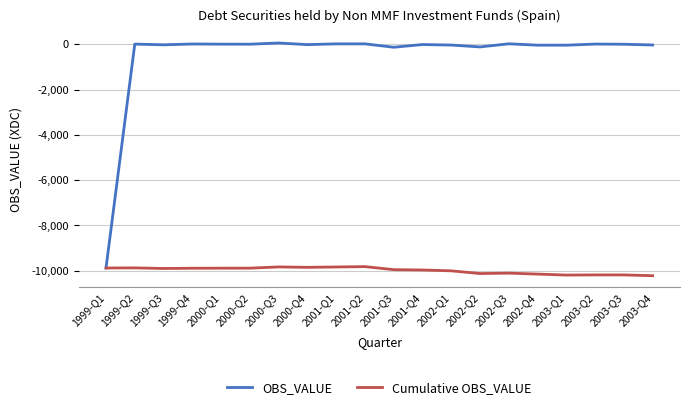

In OBS_VALUE, how many points are lower than both neighbors (excluding endpoints)?

6